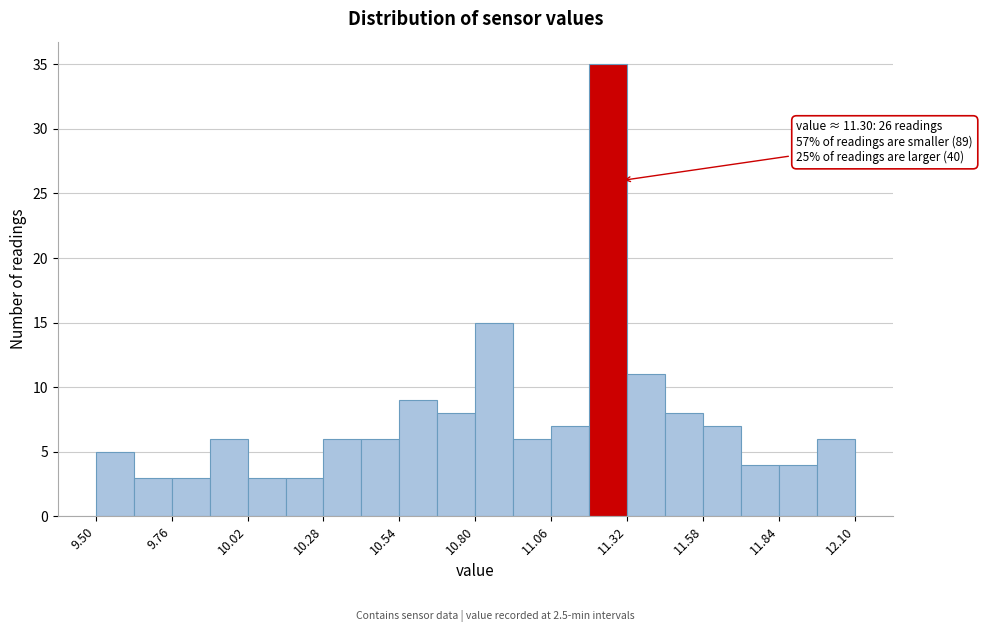

Read against the x-axis, roughly where is the centre of the tallest bar?

11.25